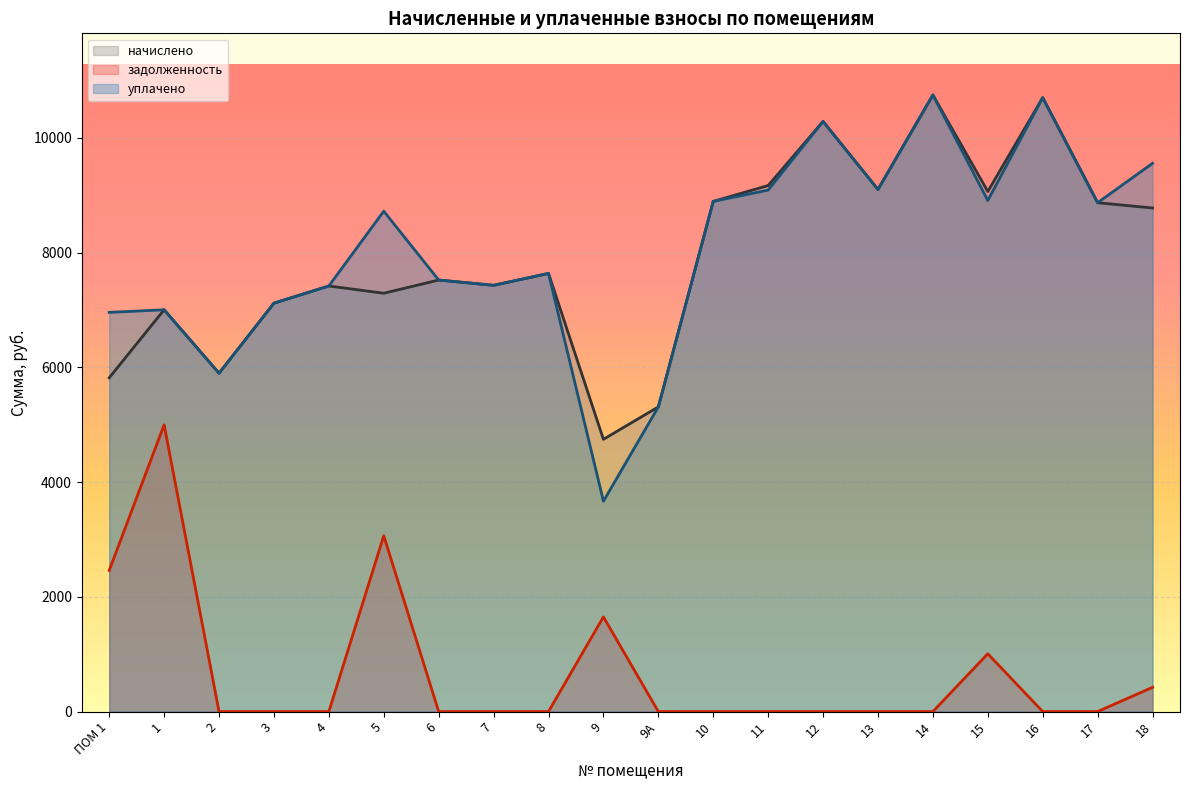

Reading left to right, transcribe all the data shown in this chart.

начислено: ПОМ 1=5817.6	1=7004.2	2=5898.2	3=7119.4	4=7418.9	5=7292.2	6=7522.6	7=7430.4	8=7637.8	9=4746.2	9А=5310.7	10=8893.4	11=9169.9	12=10287.3	13=9100.9	14=10748.2	15=9066.2	16=10702.1	17=8870.4	18=8778.2
задолженность: ПОМ 1=2459.5	1=4998.1	2=0.0	3=0.0	4=0.0	5=3064.7	6=0.0	7=0.0	8=0.0	9=1650.1	9А=0.0	10=0.0	11=0.0	12=0.0	13=0.0	14=0.0	15=1007.4	16=0.0	17=0.0	18=422.7
уплачено: ПОМ 1=6958.9	1=7004.2	2=5898.2	3=7119.4	4=7418.9	5=8722.7	6=7522.6	7=7430.4	8=7637.8	9=3667.2	9А=5310.7	10=8893.4	11=9090.3	12=10287.3	13=9100.9	14=10748.2	15=8908.6	16=10702.1	17=8870.4	18=9557.5